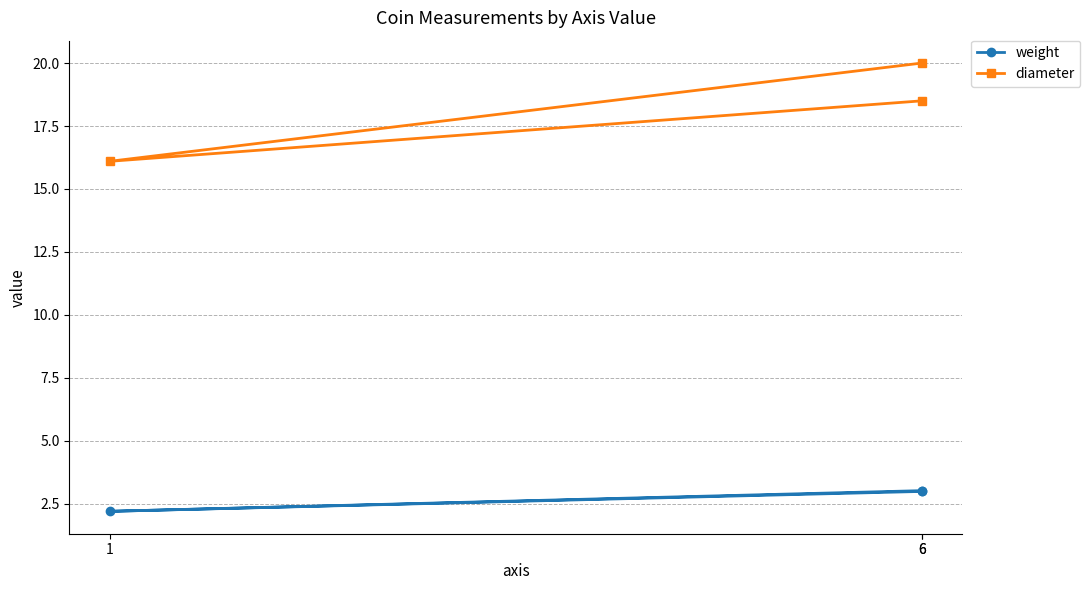

Reading left to right, transcribe all the data shown in this chart.

weight: 3.0	2.2	3.0
diameter: 18.5	16.1	20.0